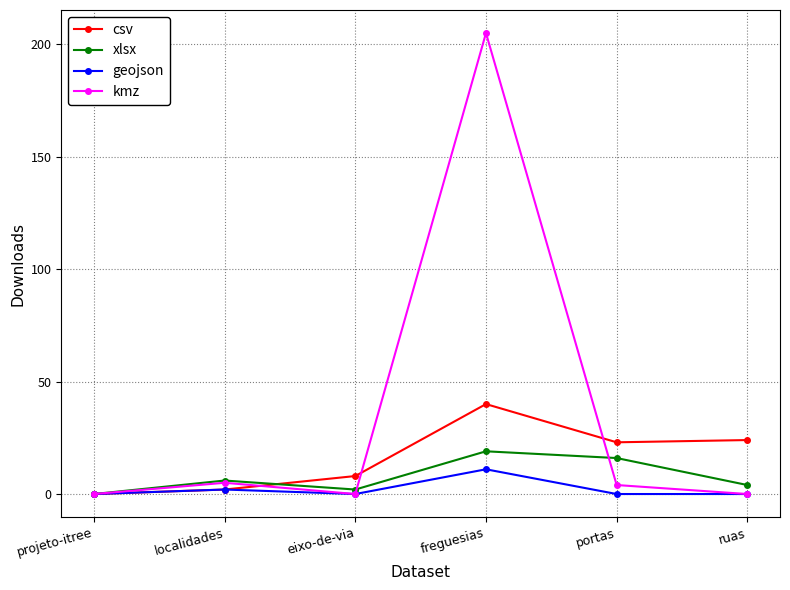

What is the approximate value of csv at eixo-de-via, to the nearest 10?

10